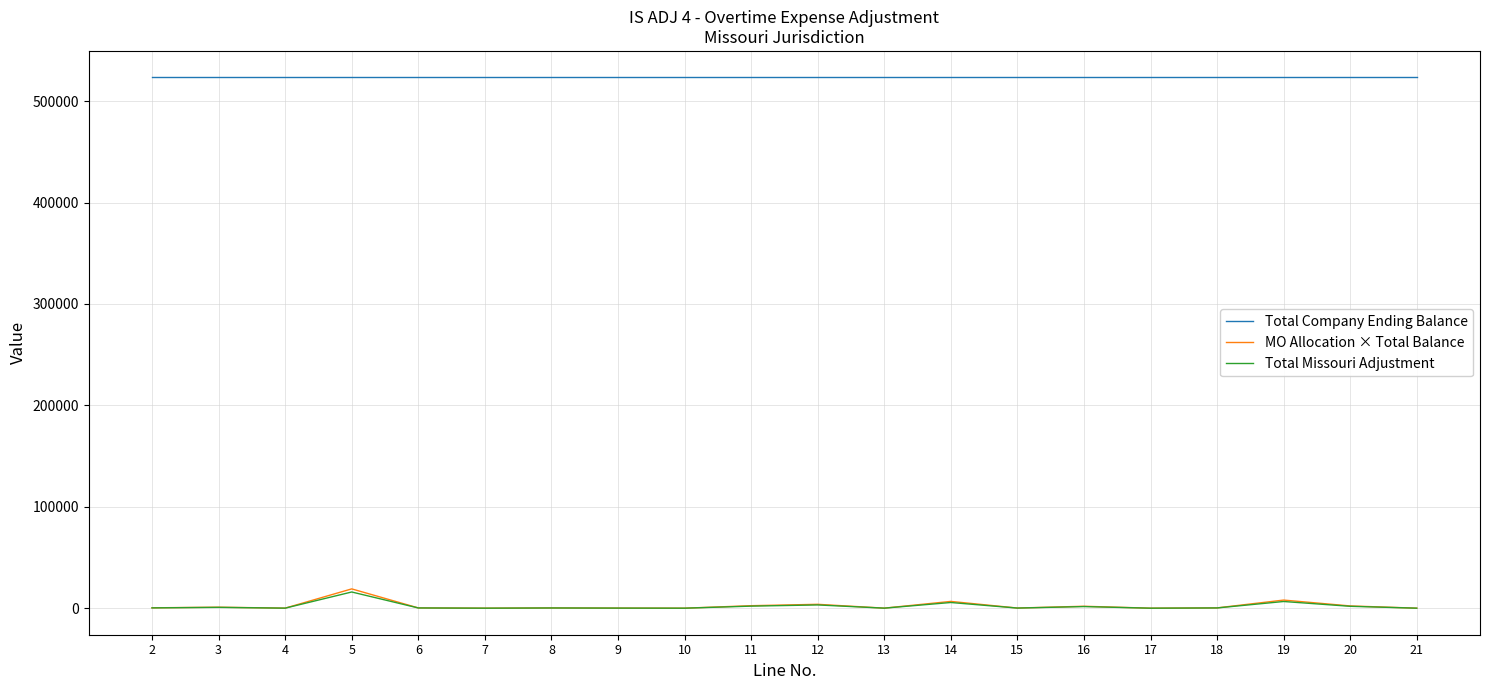

What is the greatest value displayed?

523345.7